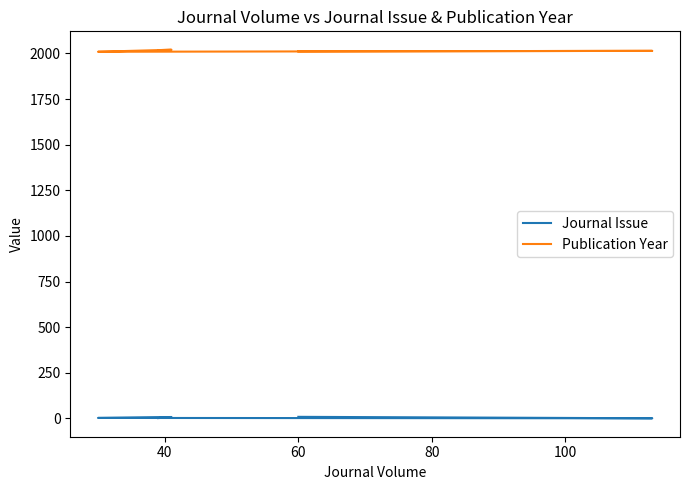

What is the sum of all Publication Year values?

10072